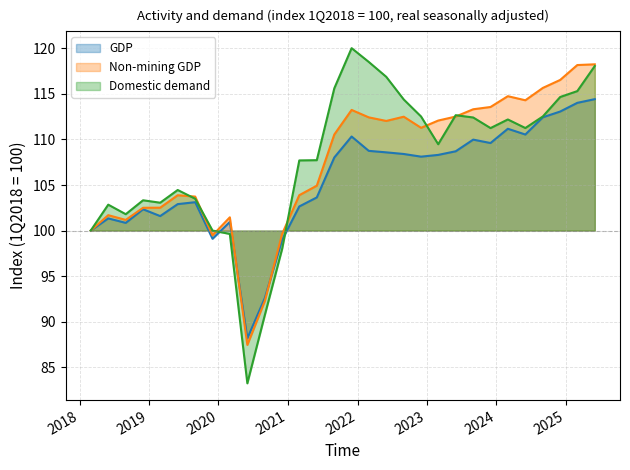

At which category is the sum across all series the highest?

2025-06-01